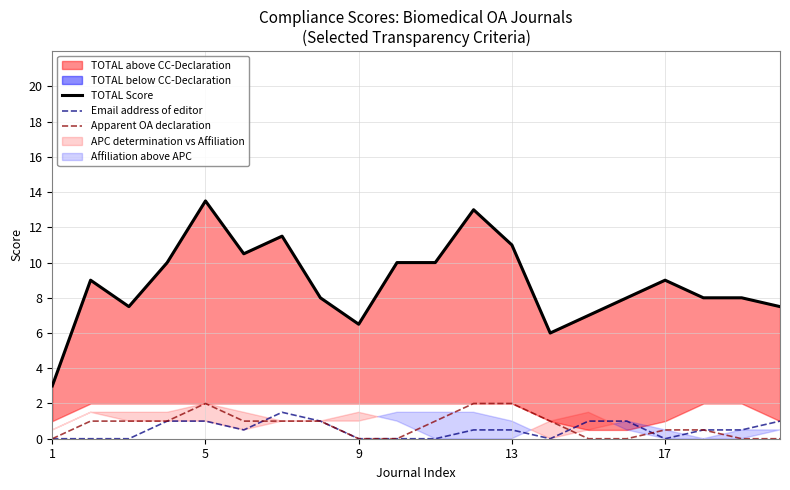

Is it true that Apparent OA declaration equals 0.0 at 9?

True